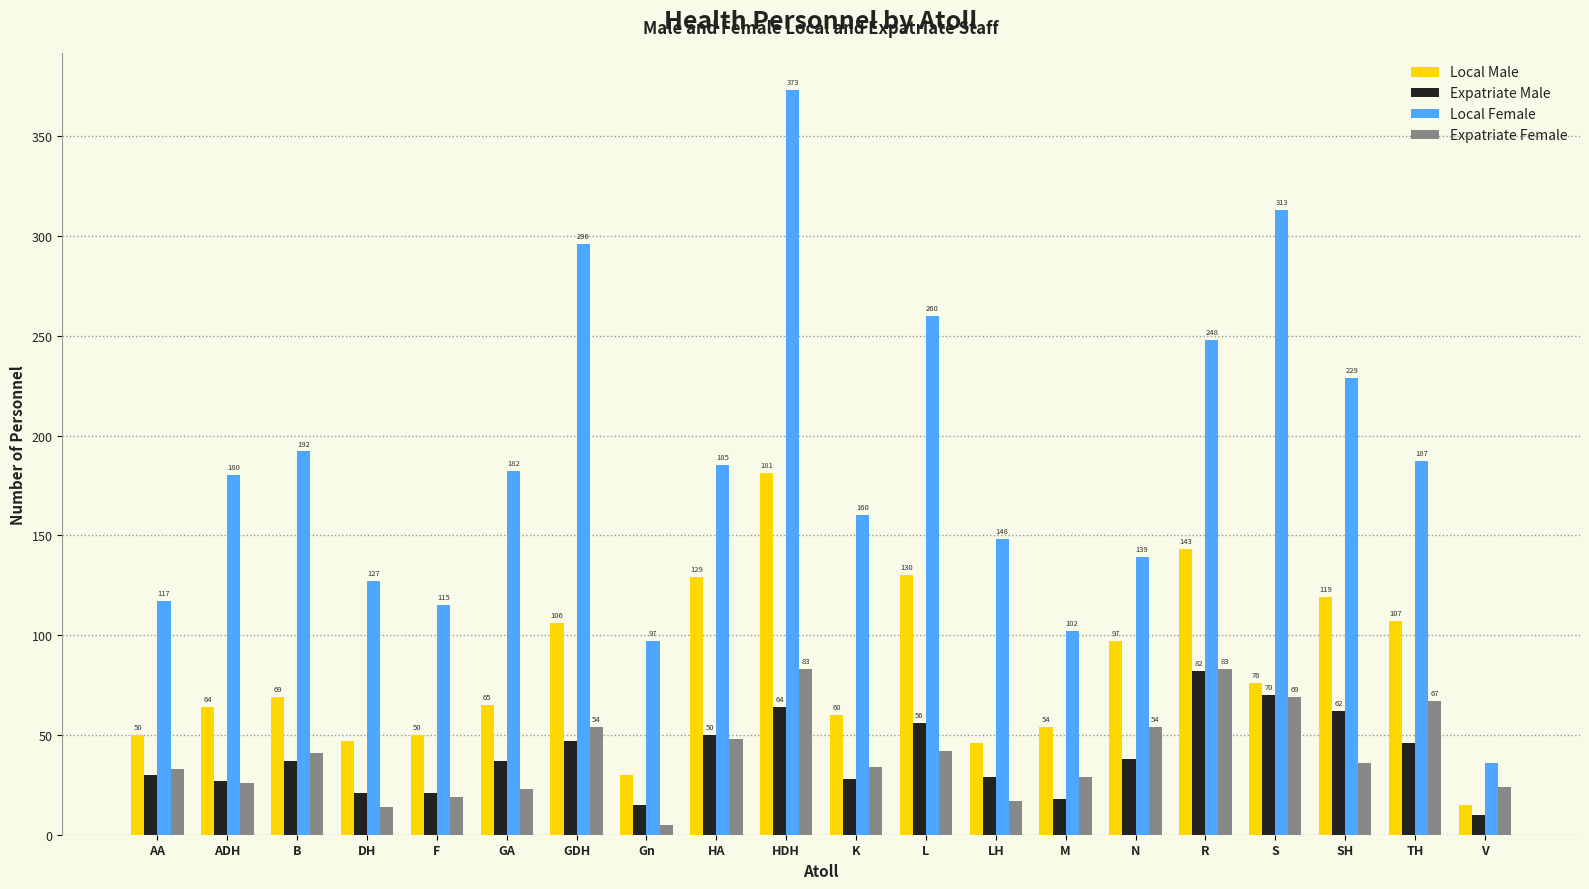

What is the label of the 12th bar from the right?

HA